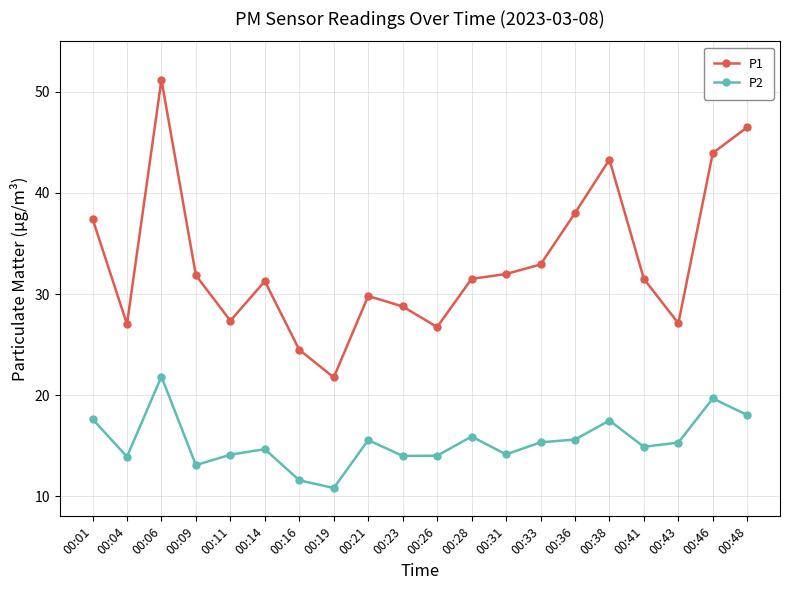

Rank the series by their average value, from highest to lowest.

P1, P2